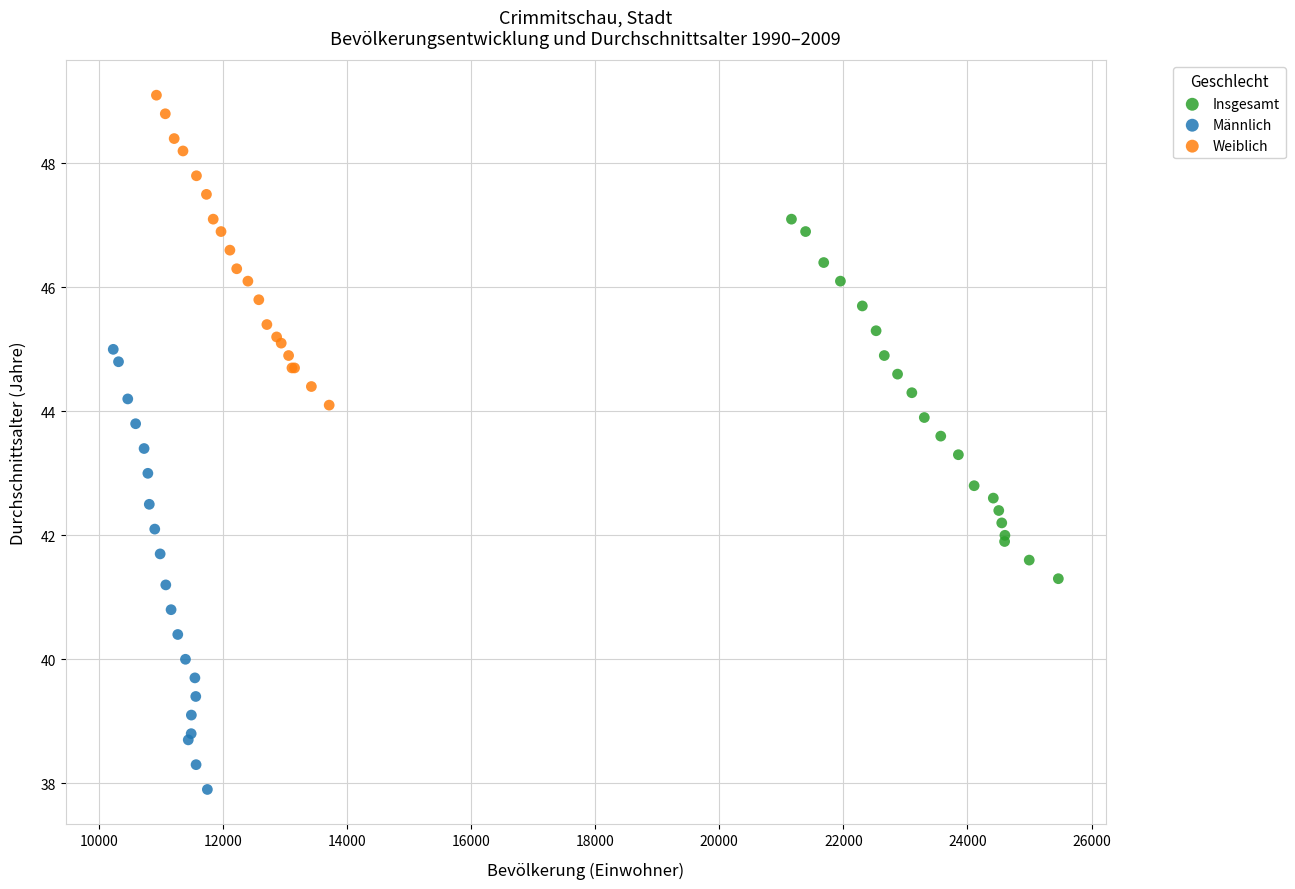

Which series contains the highest Y value?

Weiblich